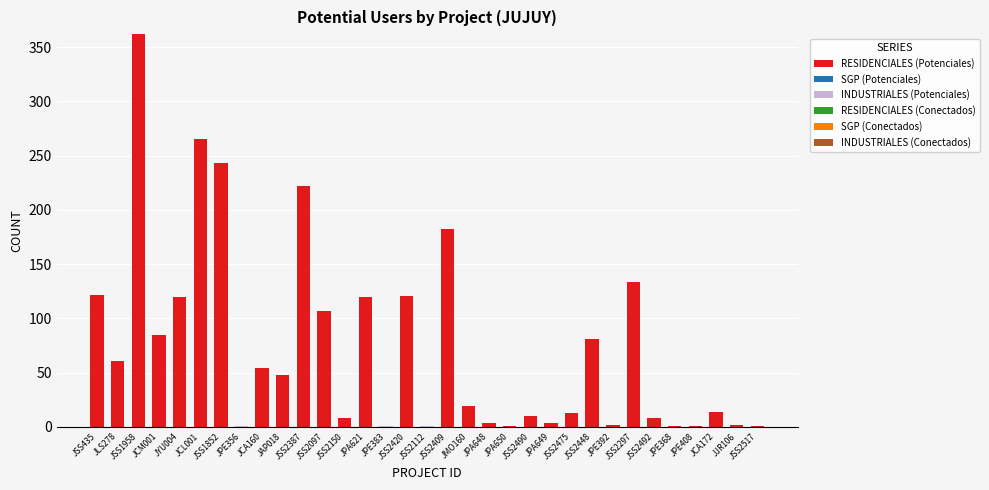

What is the maximum value for RESIDENCIALES (Potenciales)?

362